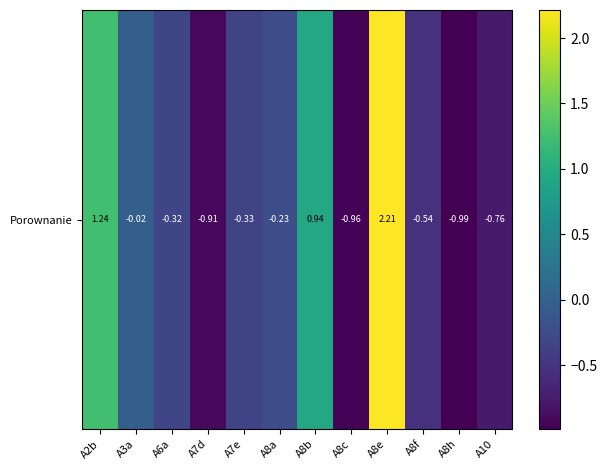

Which category has the lowest value across all series?

A8h